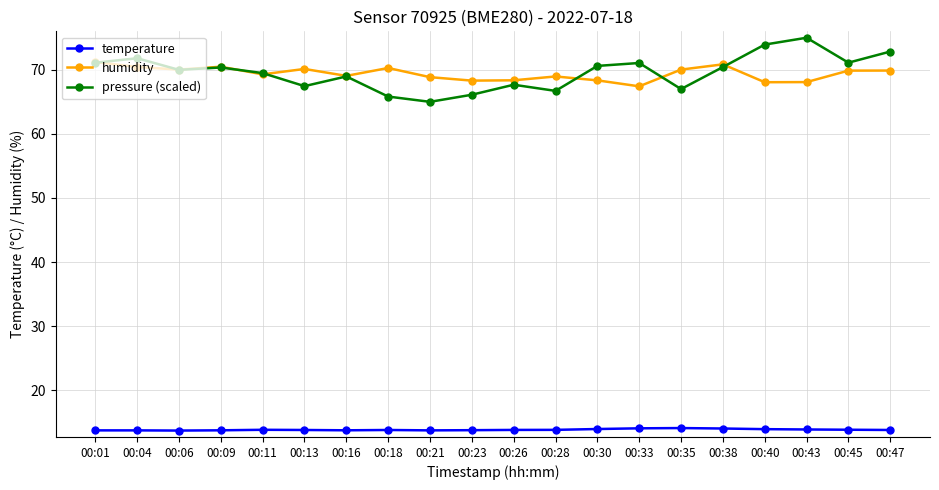

The value of temperature at 00:33 is 8.4. True or false?

False